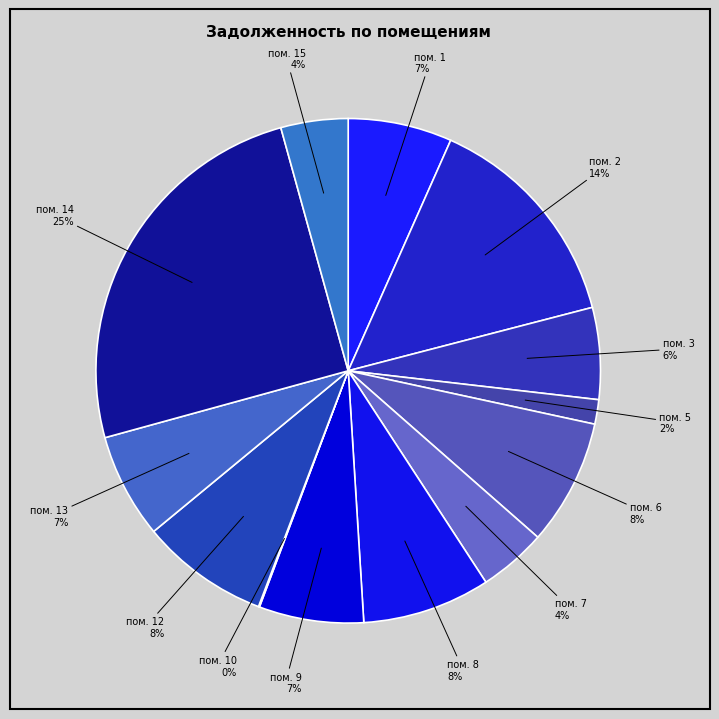

To the nearest percent, what is the average slice percentage?

8%